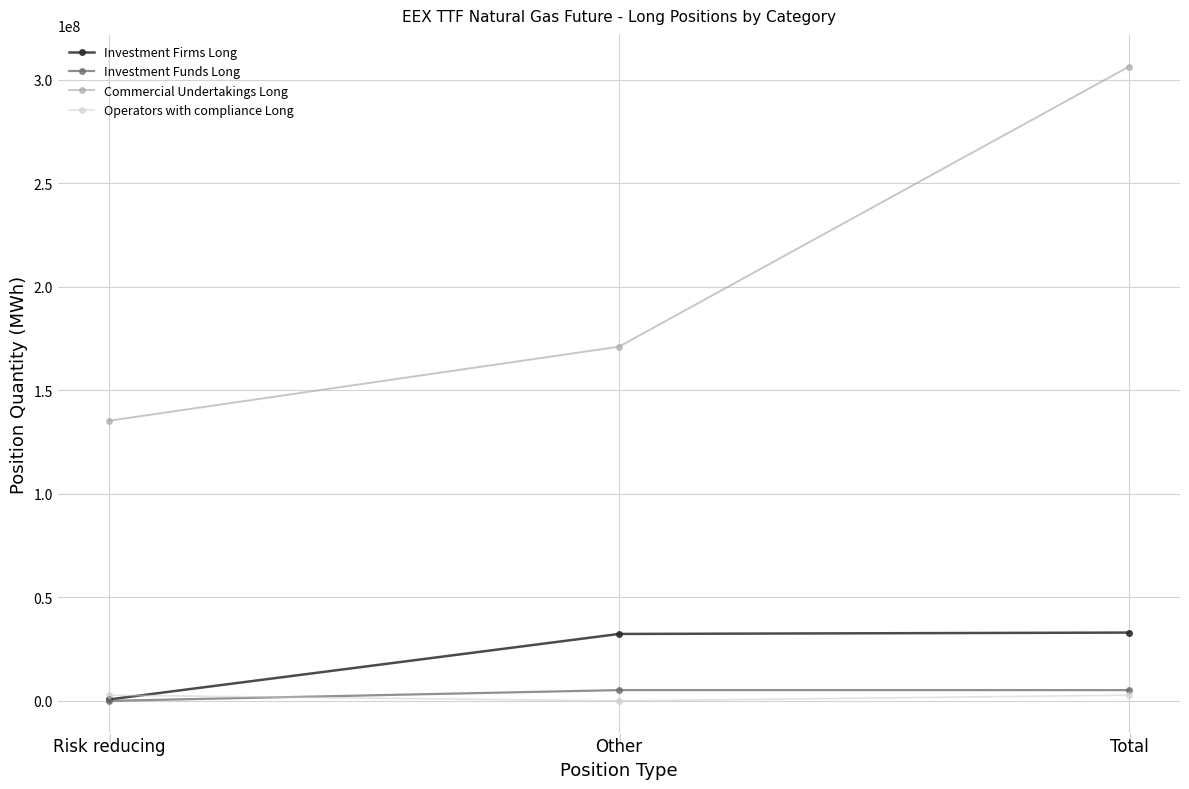

How many values in the Investment Funds Long series are below 5201251?

1